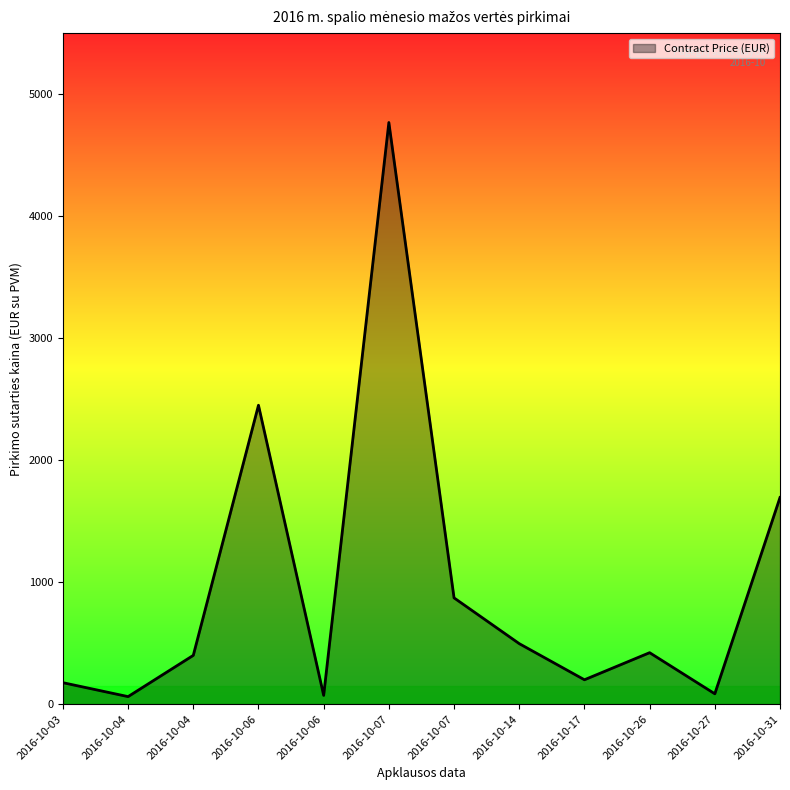

True or false: there are more than 1 points higher than both neighbors.

True